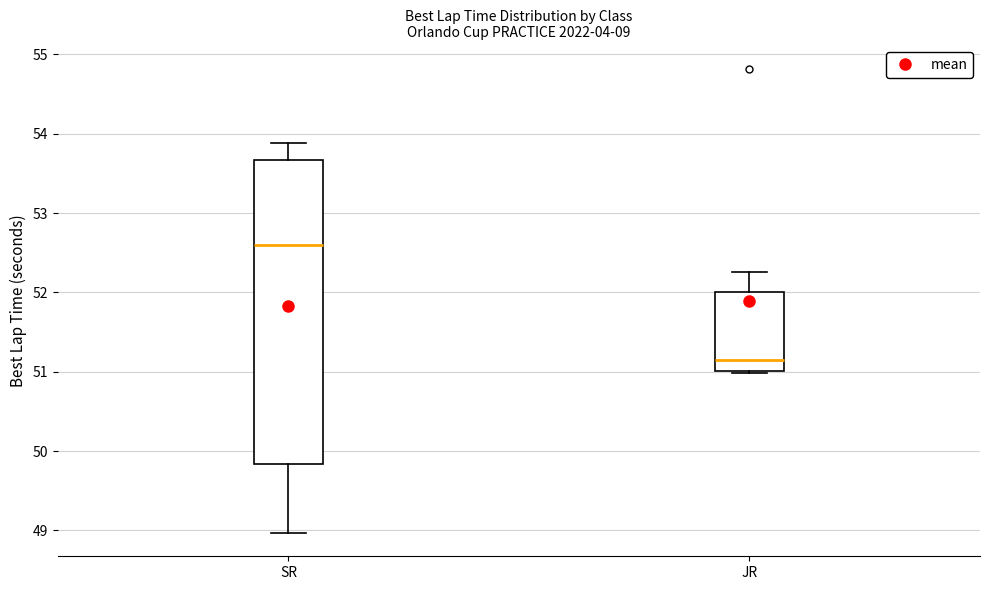

Where is the upper edge of the box for JR on the y-axis? The values are not printed on the chart, so give them approximately, as read against the axis.

52.0